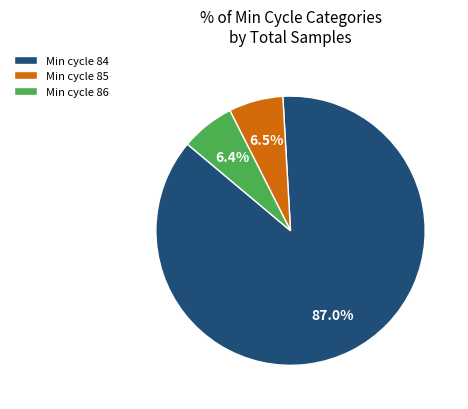

How many segments does this pie chart have?

3